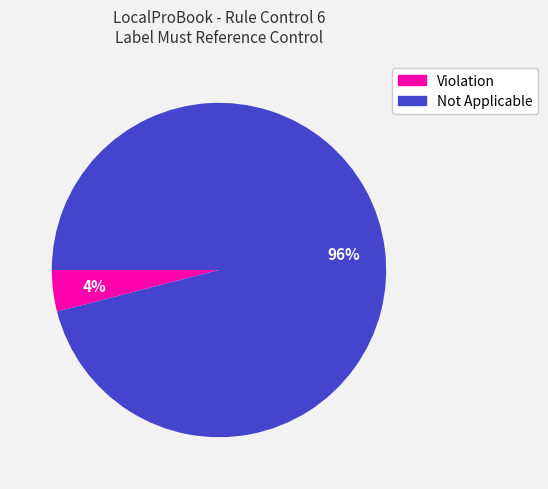

True or false: Violation accounts for 4% of the total.

True